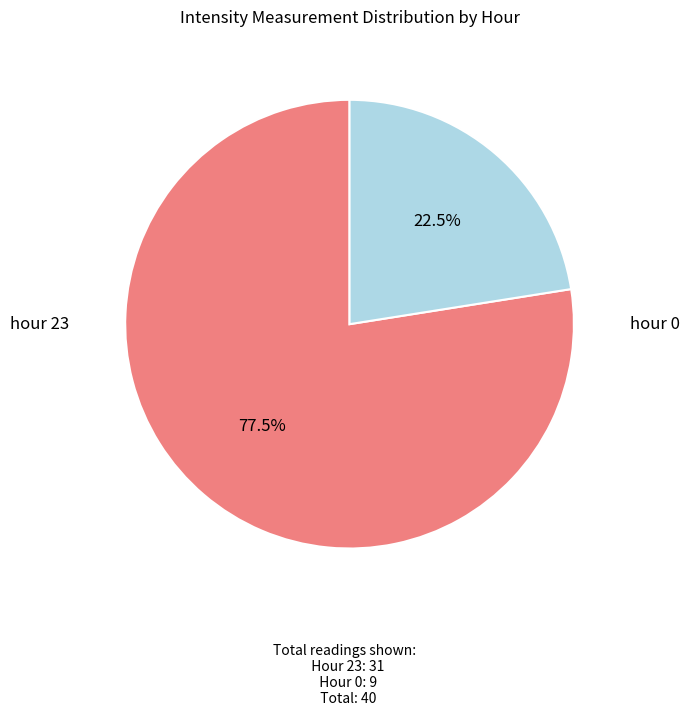

Is there any slice that represents more than half of the pie?

Yes